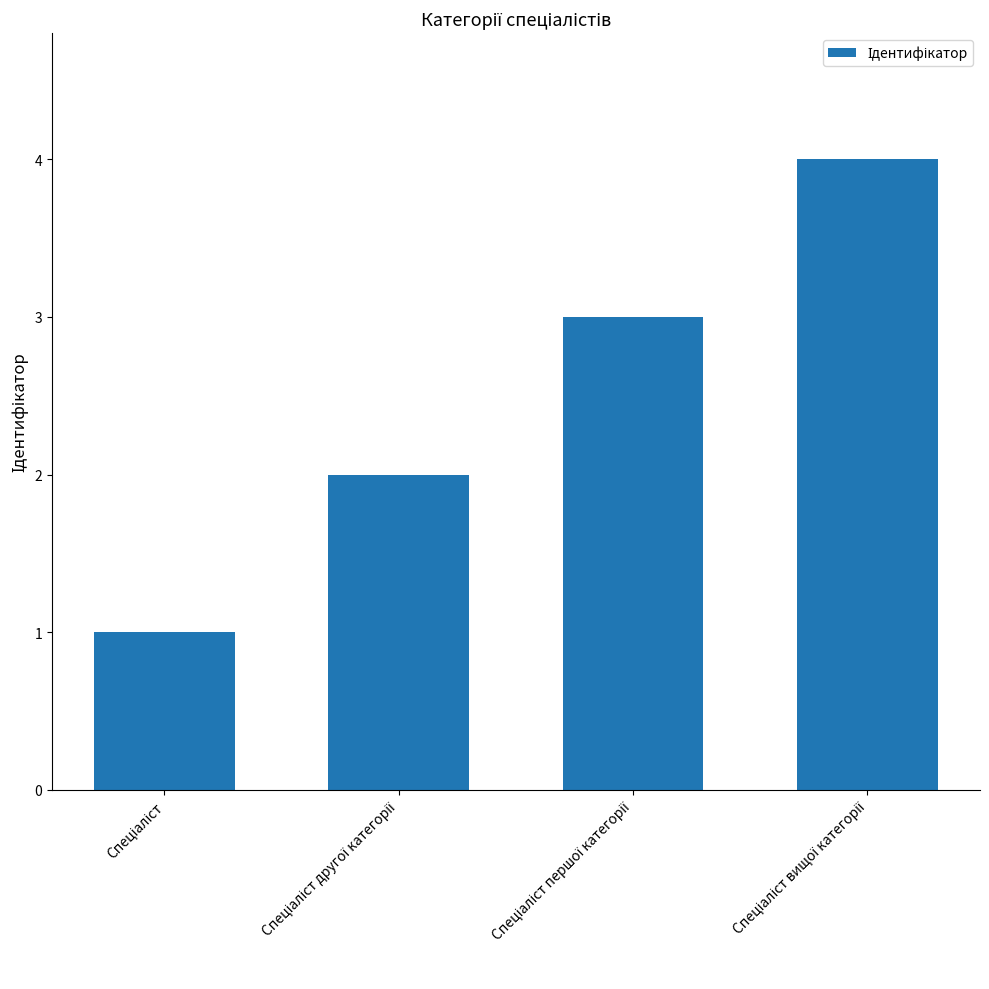

What is the maximum value shown in the chart?

4